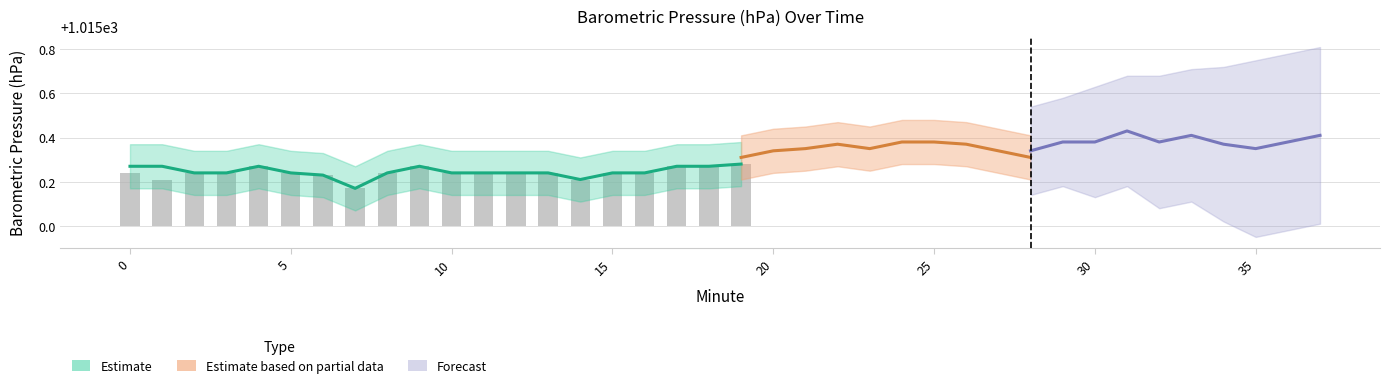

Where is the data nearest to the value 0?

35